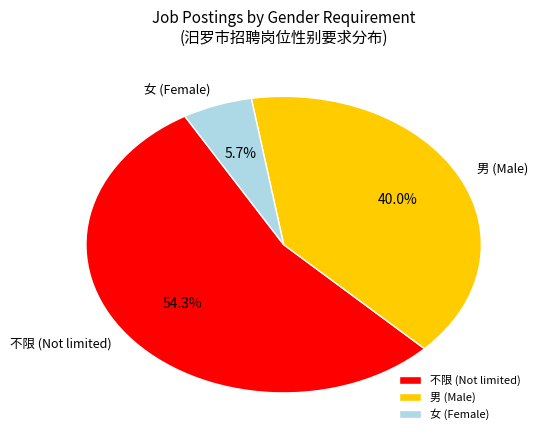

Which slice is the smallest?

女 (Female)